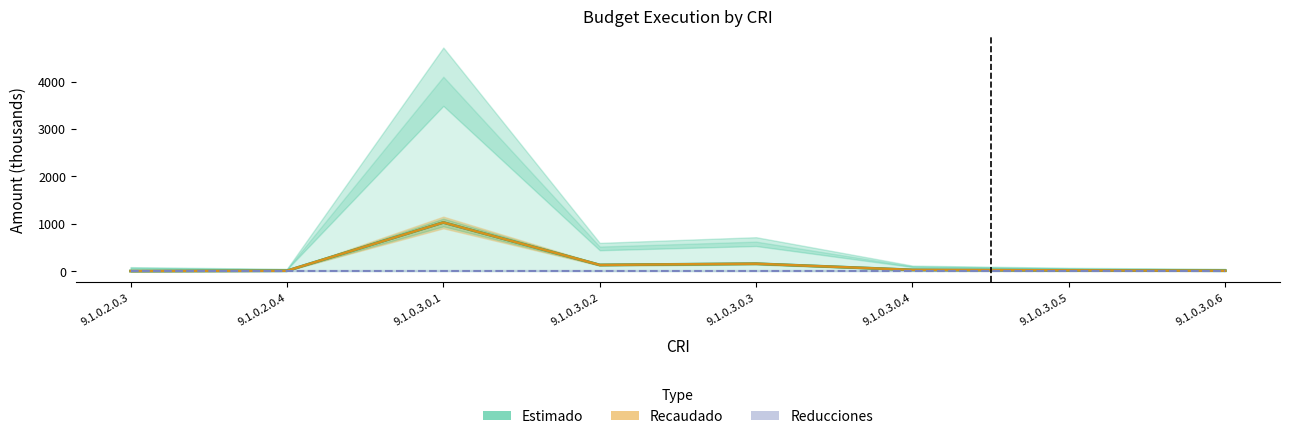

Reading left to right, transcribe all the data shown in this chart.

Estimado: 0.0	6.0	1025.5	129.2	155.3	25.0	15.0	7.3
Recaudado: 0.0	6.0	1025.5	129.2	155.3	25.0	15.0	7.3
Reducciones: 0.0	0.0	0.0	0.0	0.0	0.0	0.0	0.0